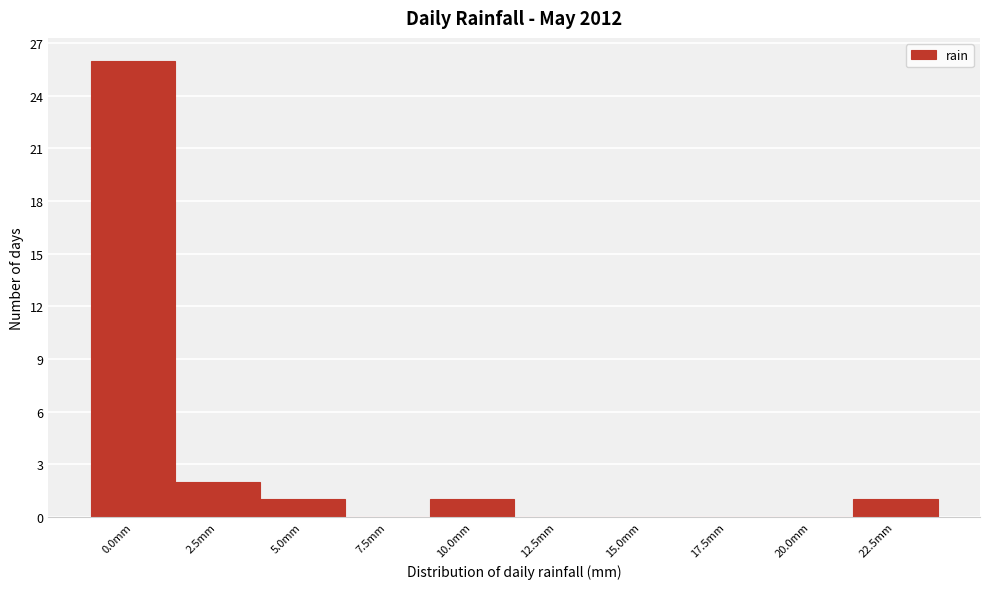

Reading left to right, list all the values displayed in this chart.

0.0mm=26	2.5mm=2	5.0mm=1	7.5mm=0	10.0mm=1	12.5mm=0	15.0mm=0	17.5mm=0	20.0mm=0	22.5mm=1